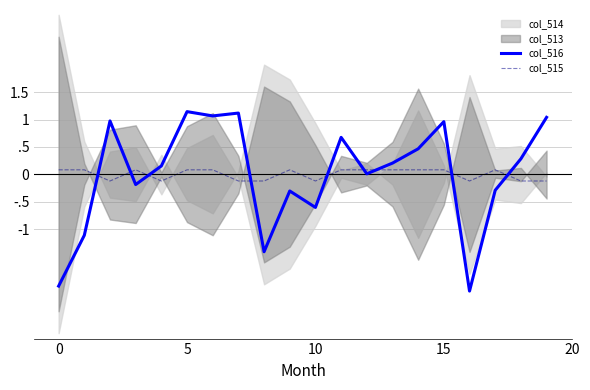

Which series has the largest total across all categories?

col_516